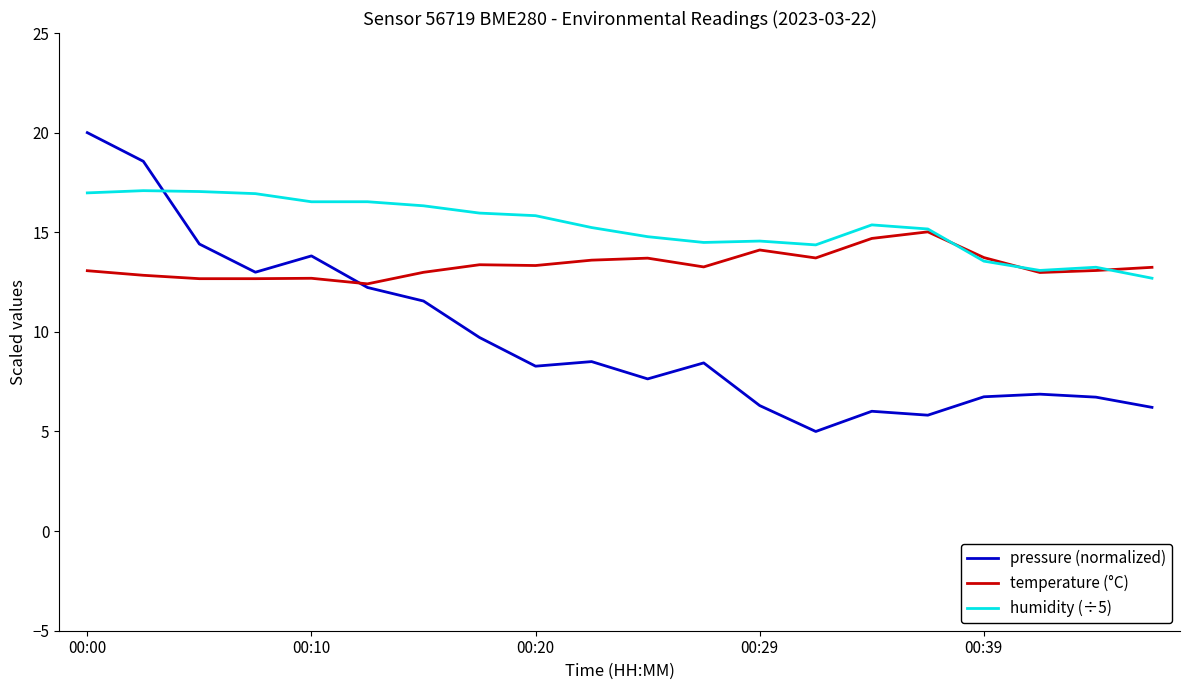

What is the maximum value shown in the chart?

20.0